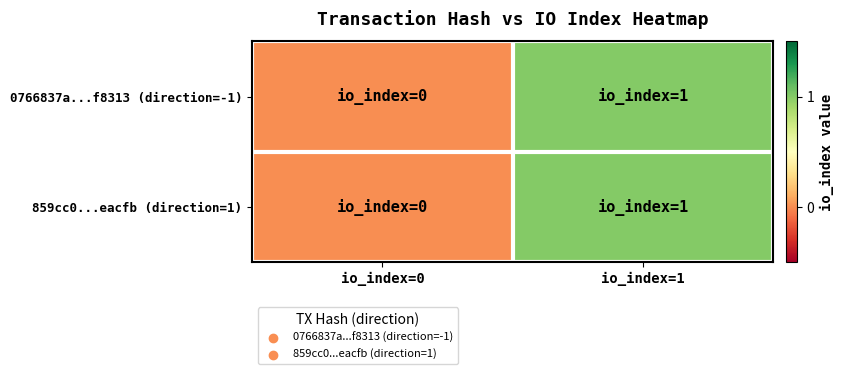

Reading left to right, list all the values displayed in this chart.

0766837a...f8313 (direction=-1): io_index=0=0	io_index=1=1
859cc0...eacfb (direction=1): io_index=0=0	io_index=1=1